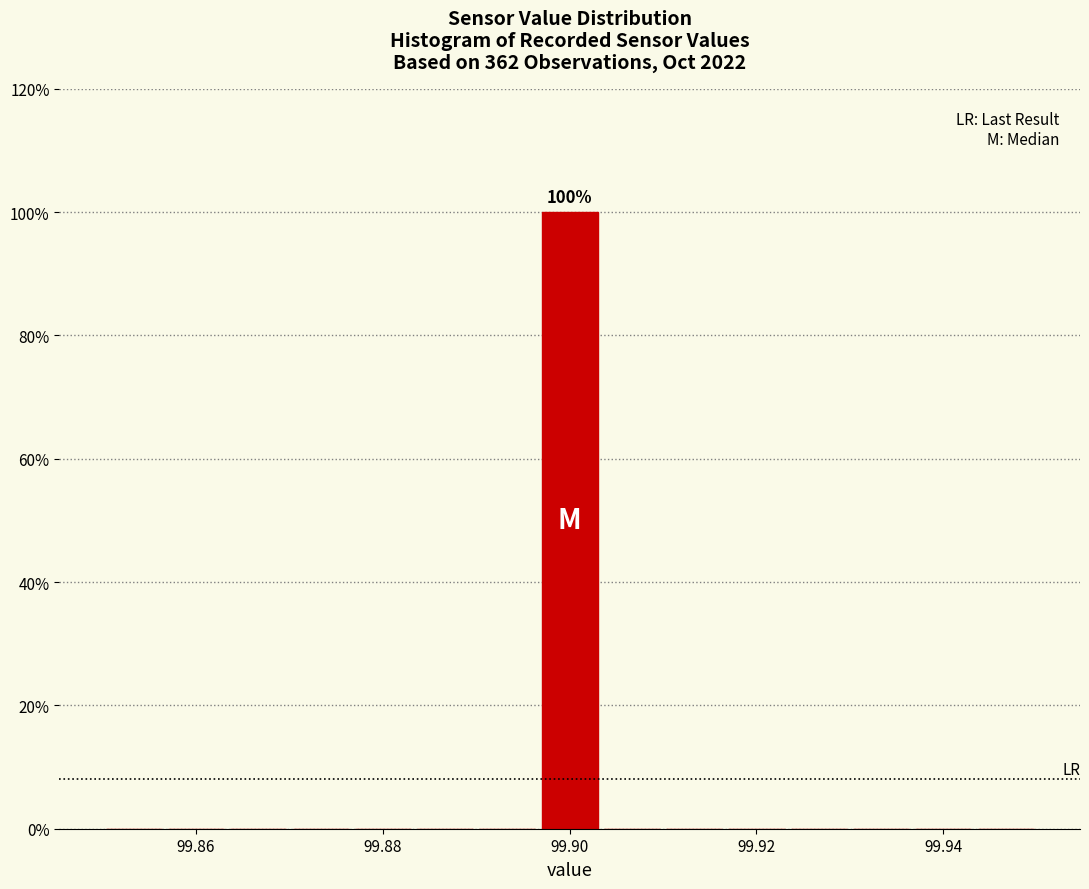

Around what value on the x-axis is the tallest bar? Give the approximate position of its centre, as read against the axis.

99.900